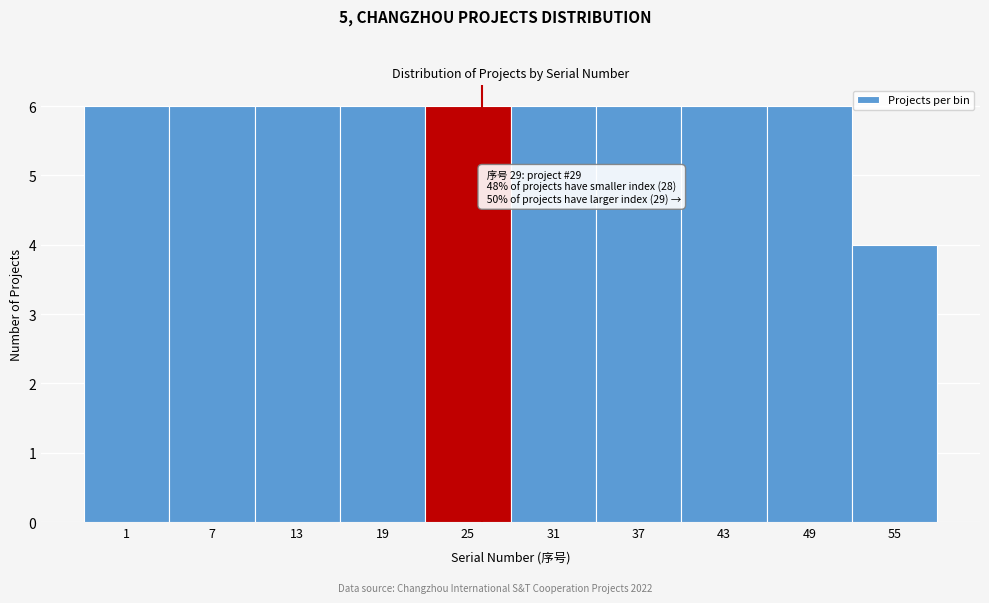

Reading left to right, what are all the values shown in this chart?

1=6	7=6	13=6	19=6	25=6	31=6	37=6	43=6	49=6	55=4